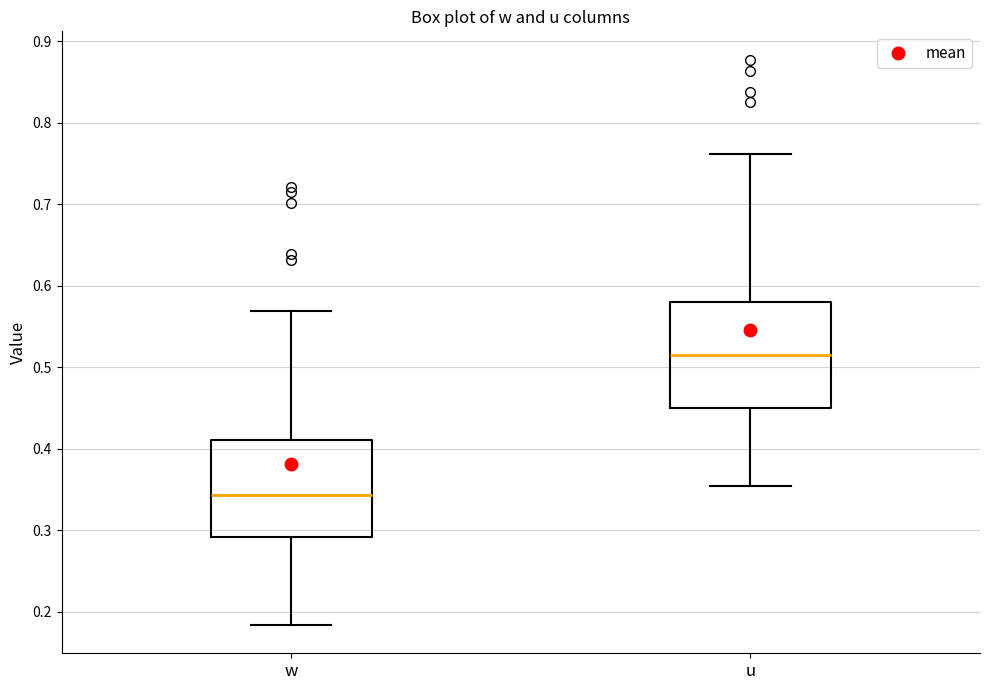

Which box's median line is the lowest?

w